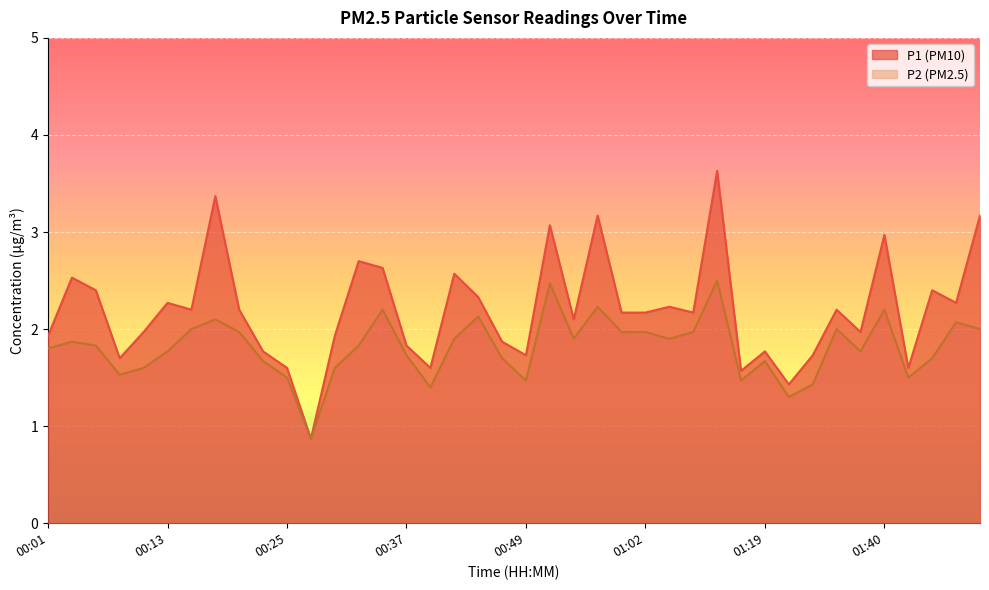

True or false: P1 and P2 cross at least once.

False